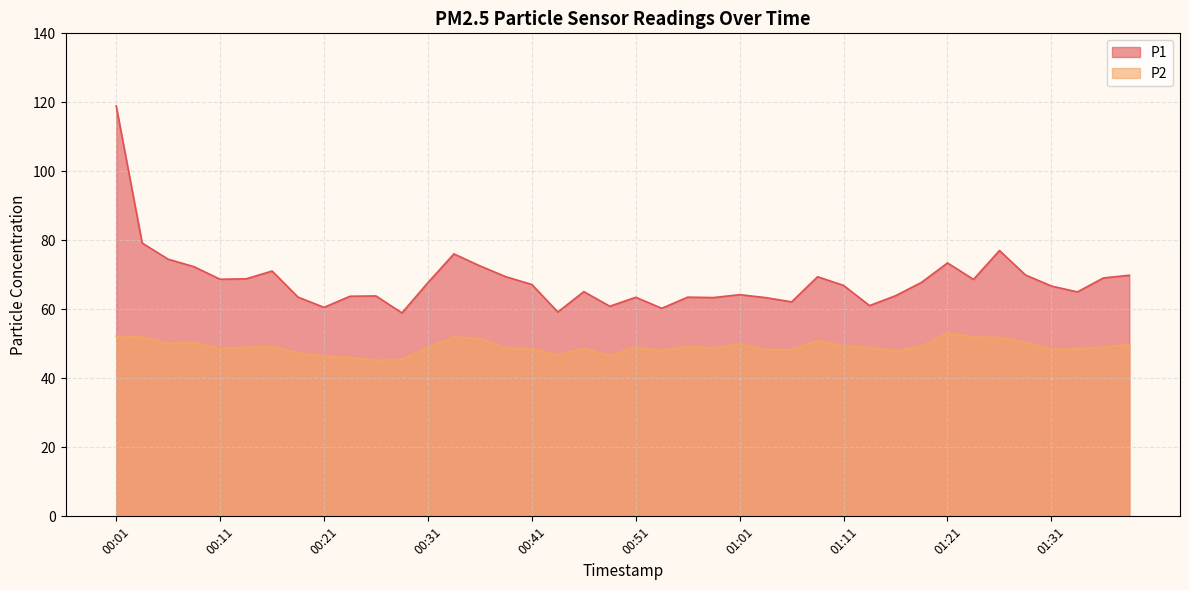

At which category does the chart reach its minimum across all series?

00:26